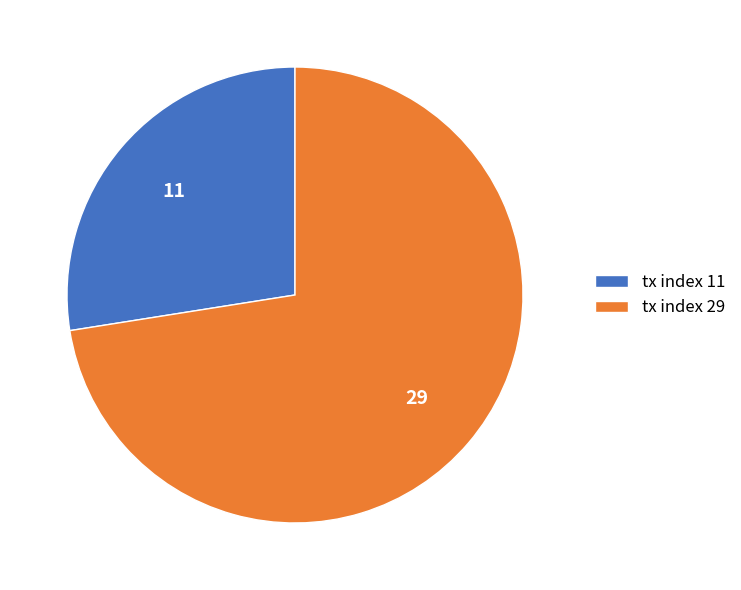

How many segments does this pie chart have?

2